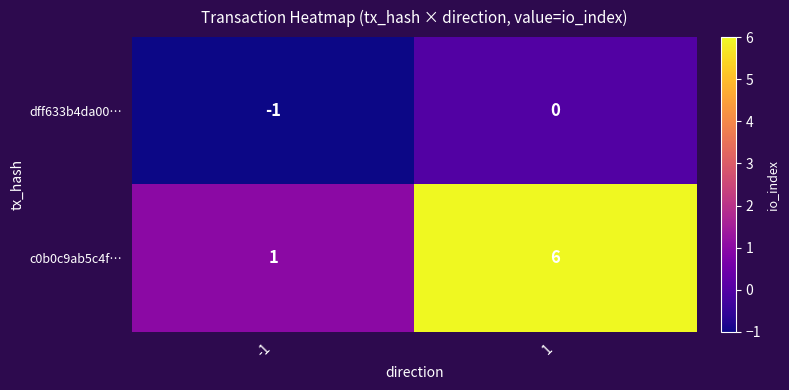

True or false: c0b0c9ab5c4f… has a value of 1 at -1.

True